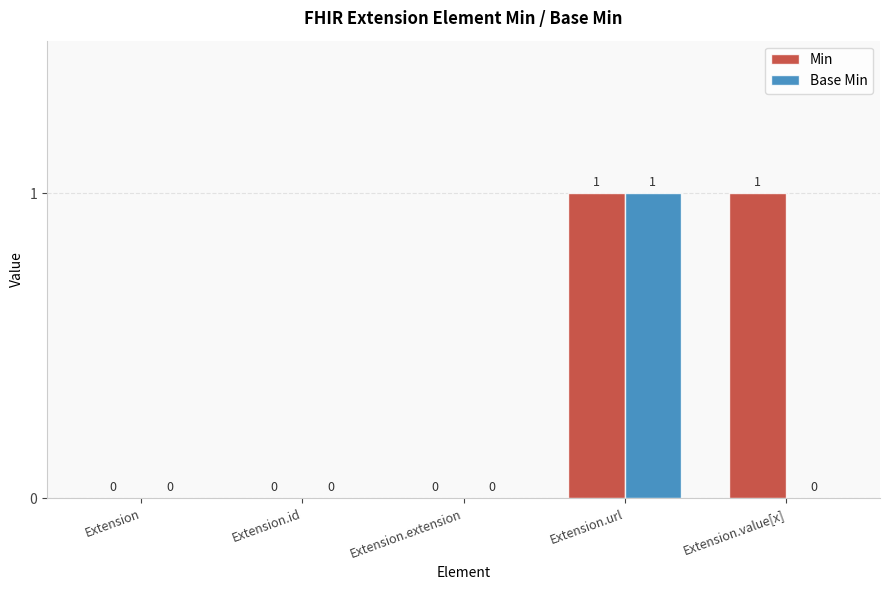

The value of Base Min at Extension.url is 0. True or false?

False